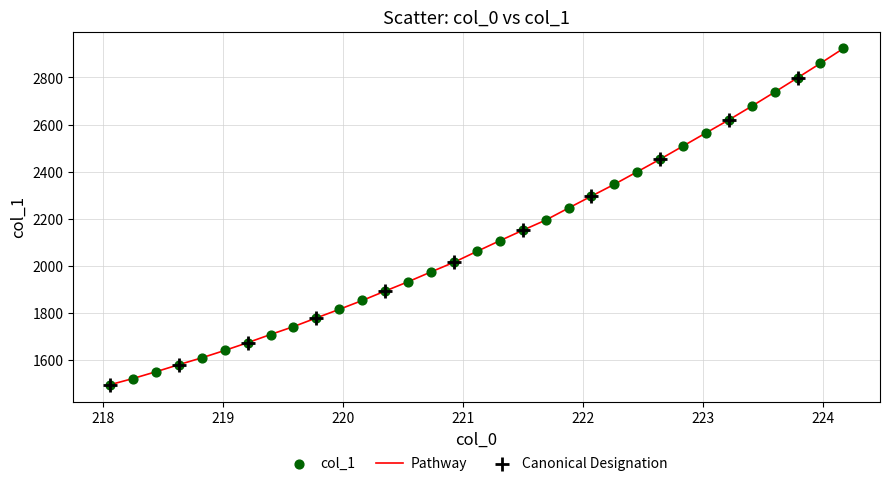

What is the difference between the maximum and minimum values?

1429.4